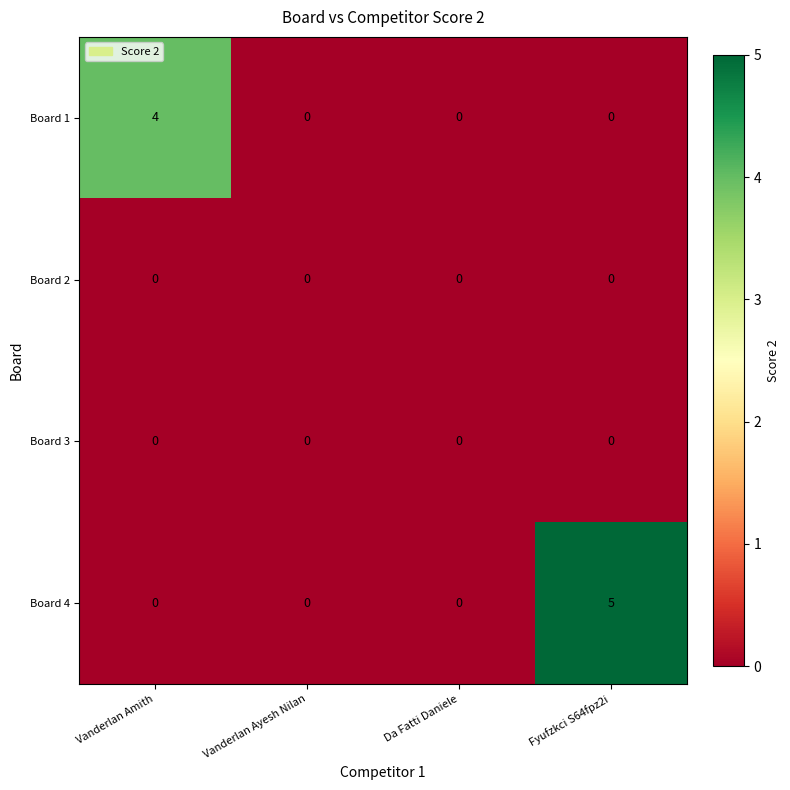

True or false: Board 4 has a value of 0 at Da Fatti Daniele.

True